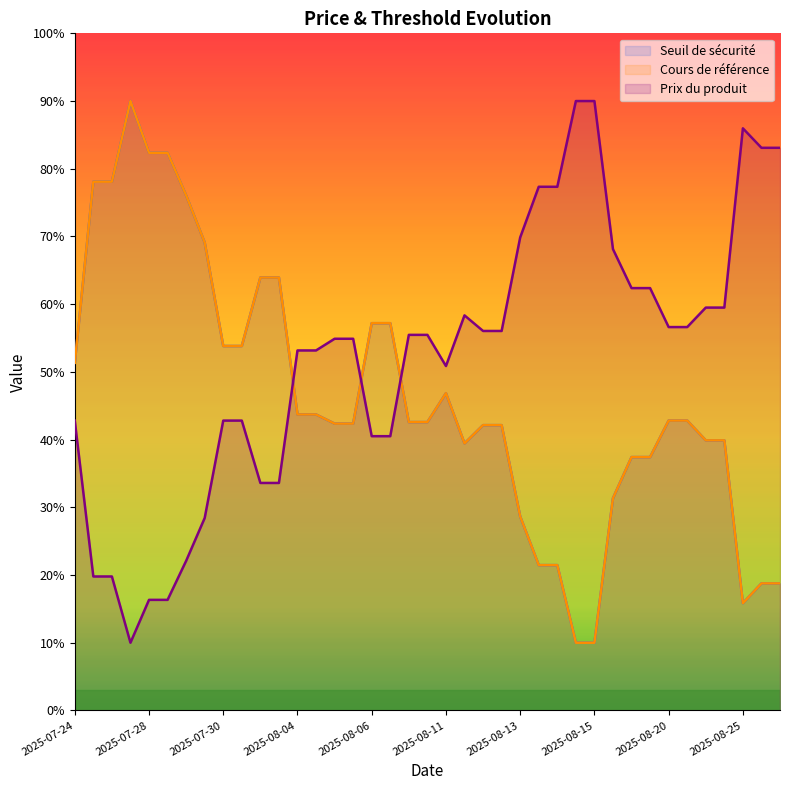

At which label does Prix du produit first exceed 55?

2025-08-08